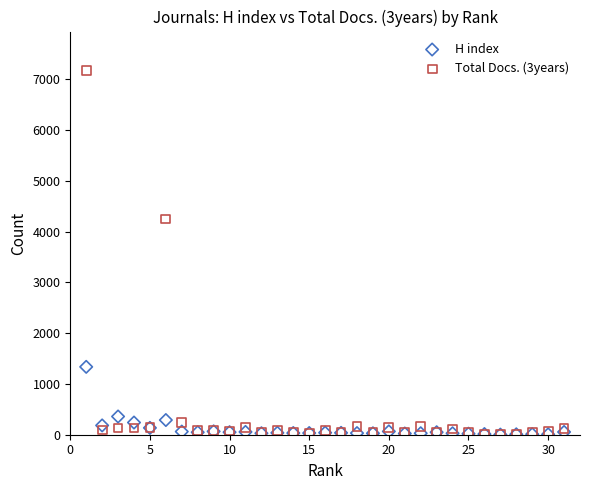

Which series has the widest spread of Y values?

Total Docs. (3years)